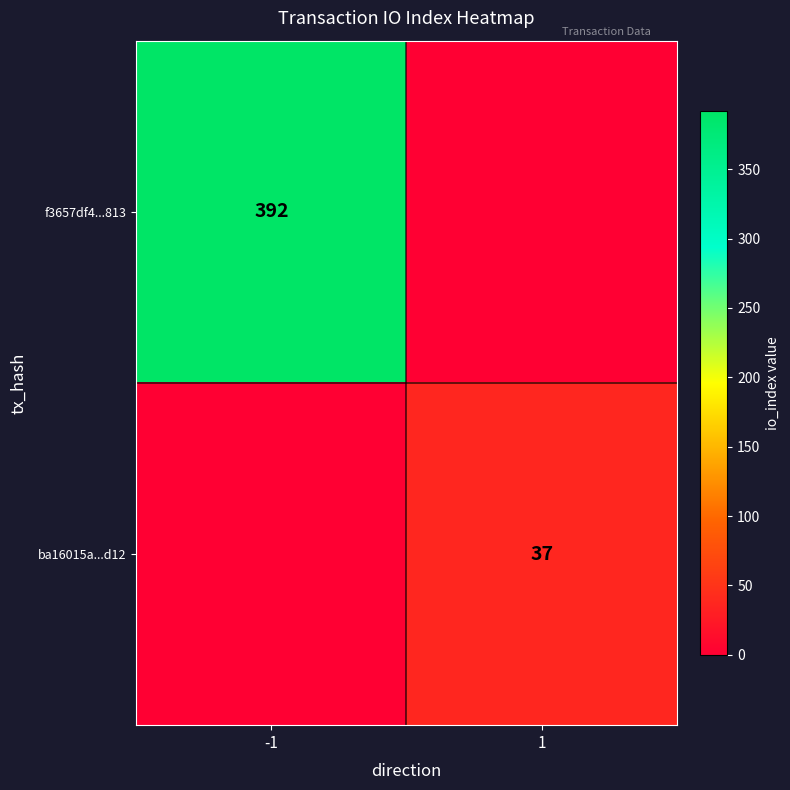

The value of f3657df4...813 at -1 is 670. True or false?

False